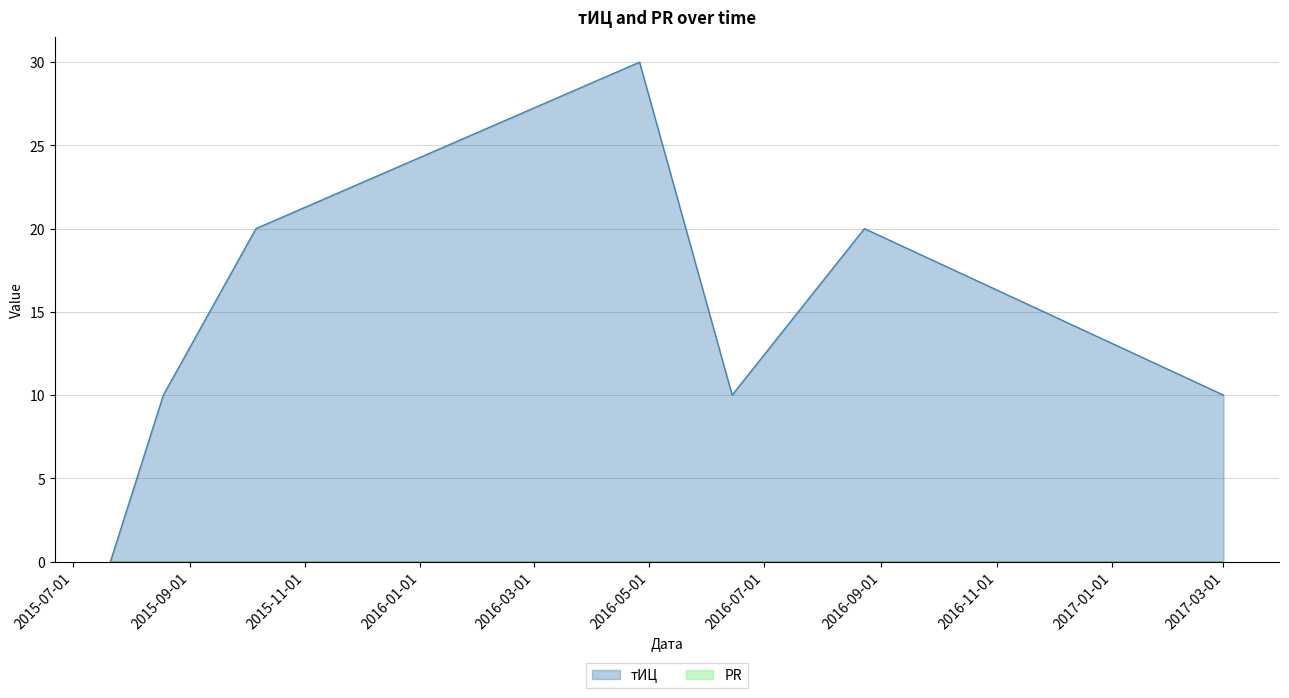

Which series has the widest spread of values?

тИЦ